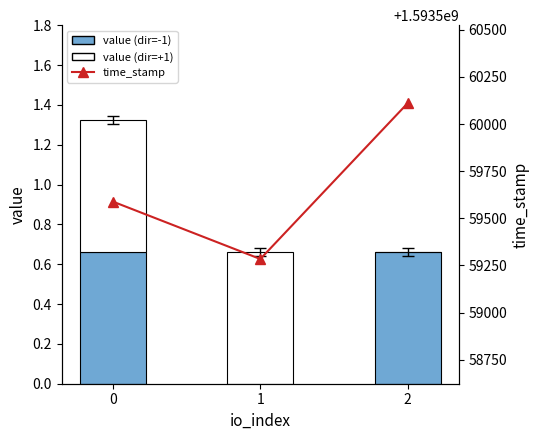

Which has a higher value, 2 or 0?

2